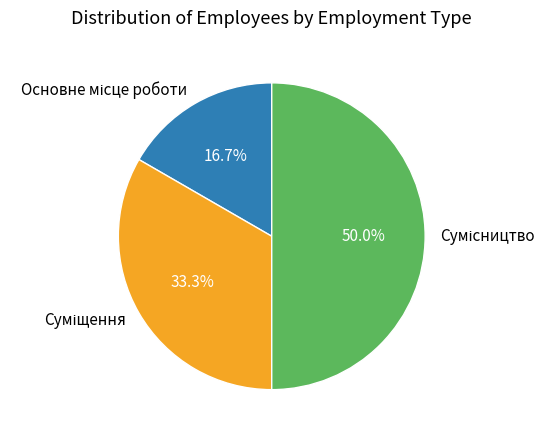

To the nearest percent, what is the combined percentage of Основне місце роботи and Суміщення?

50%